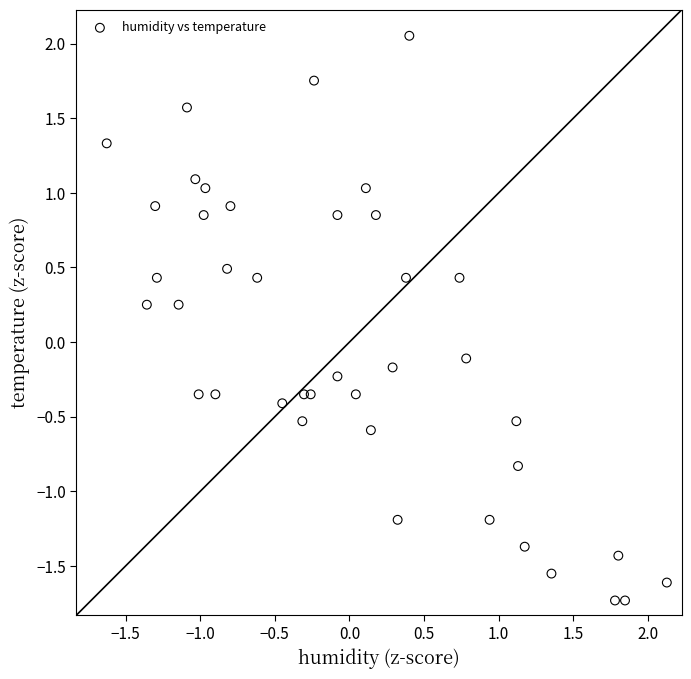

What is the range of X values (max minus min)?

3.8